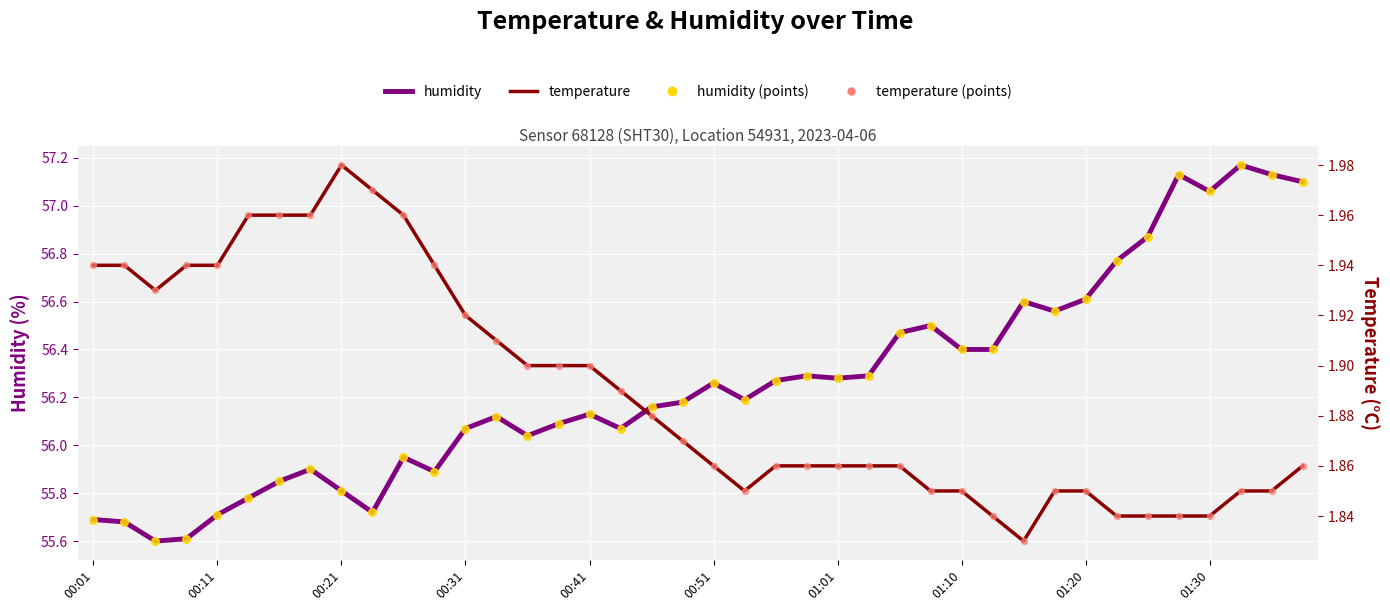

Which series reaches the maximum Y coordinate?

humidity